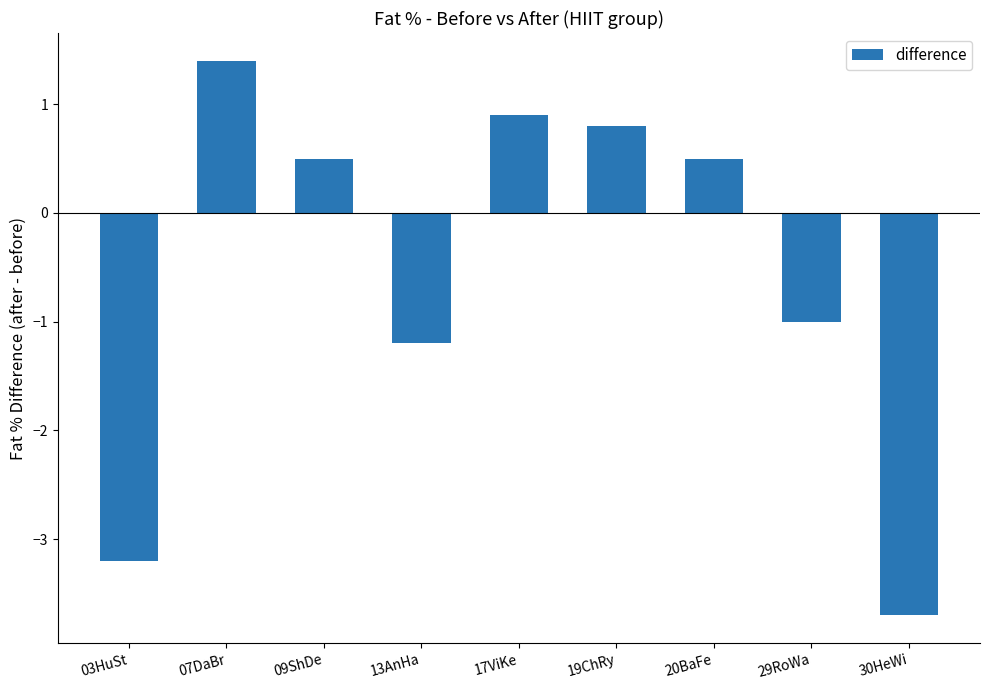

Reading left to right, extract all data points from this chart.

-3.2	1.4	0.5	-1.2	0.9	0.8	0.5	-1.0	-3.7